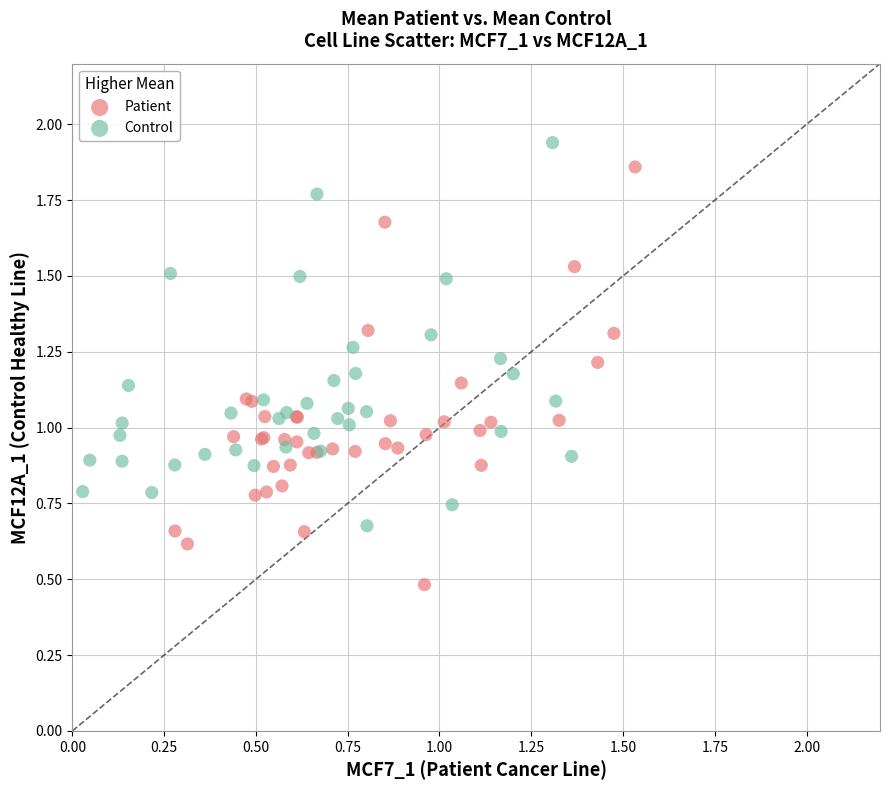

Which series has the widest spread of Y values?

Patient